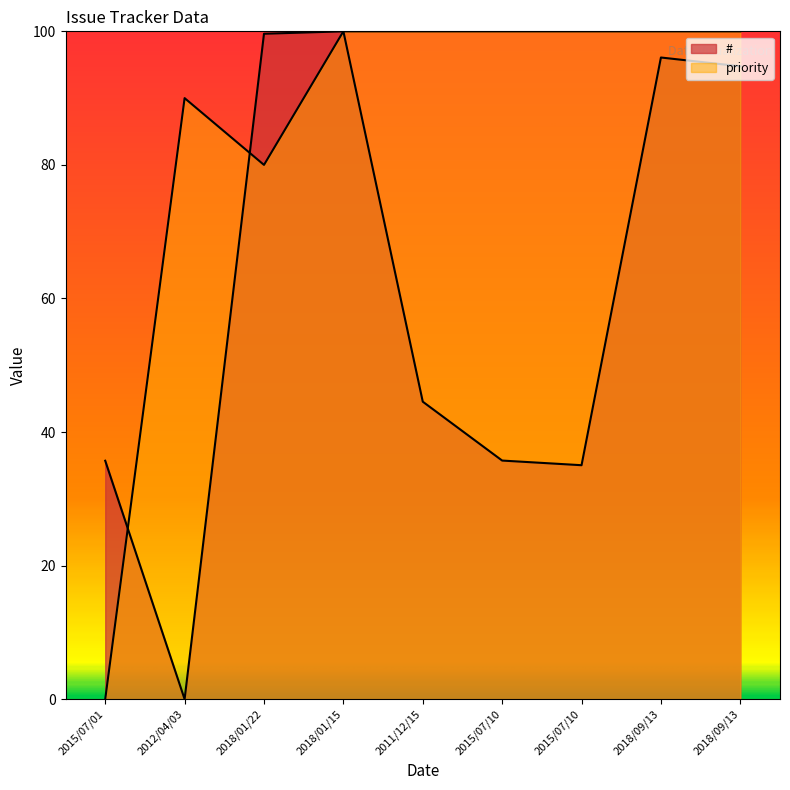

The value of # at 2018/09/13 is 94.8. True or false?

True